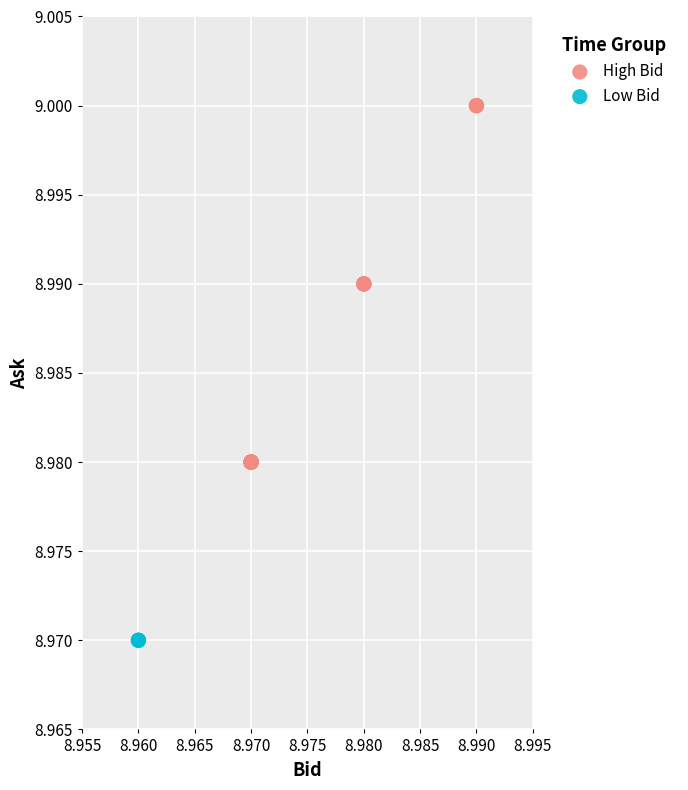

Which series contains the lowest Y value?

Low Bid